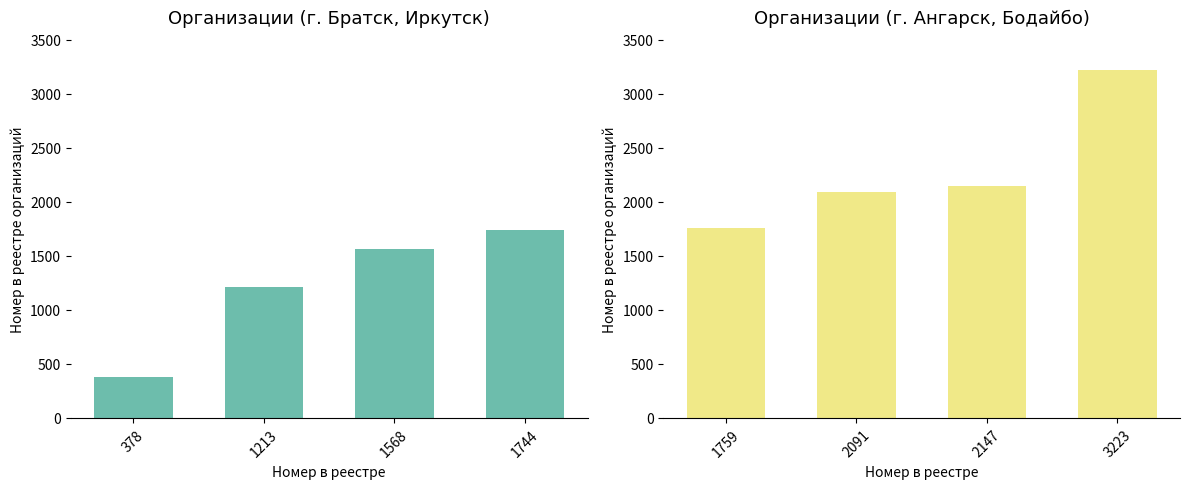

What is the average value of the Организации (гр. 1) series?

1226